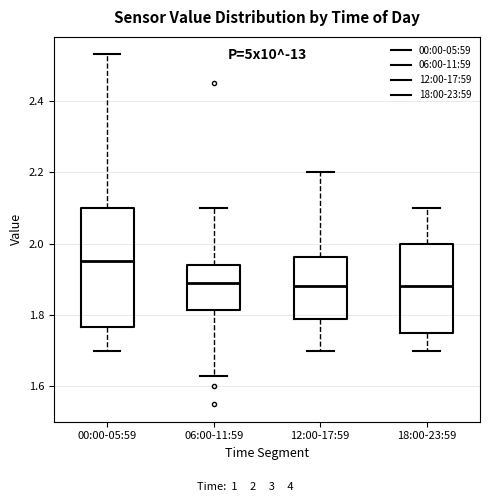

Comparing the boxes themselves (not the whiskers), which one is the tallest?

00:00-05:59